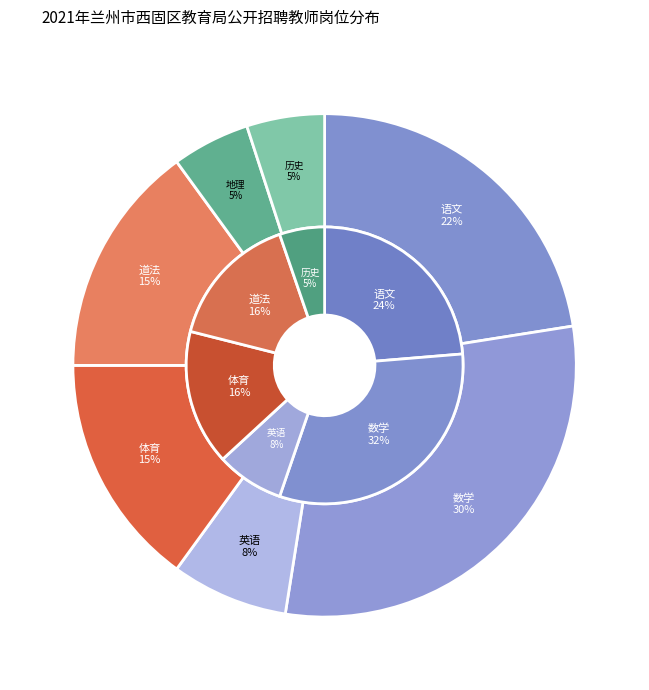

Which category has the smallest portion of the pie?

初中地理教师